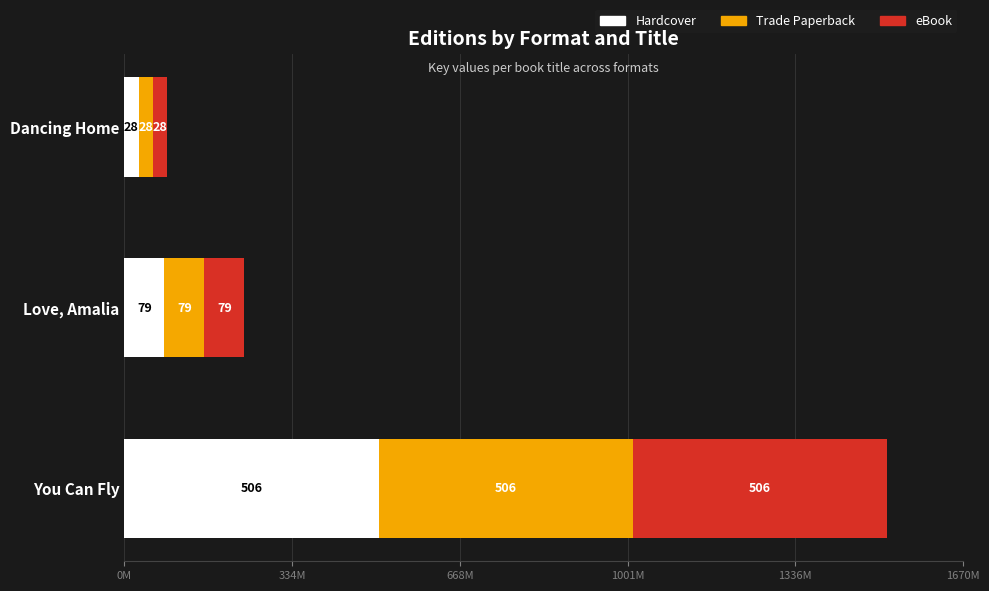

What are all the series names shown in the legend?

Hardcover, Trade Paperback, eBook